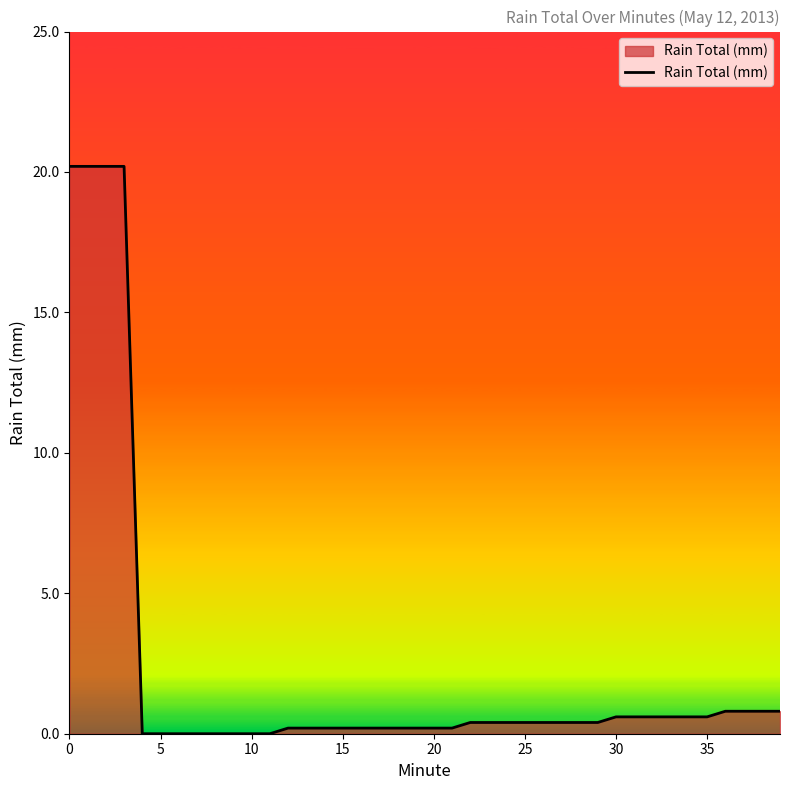

What is the difference between the maximum and minimum values?

20.2